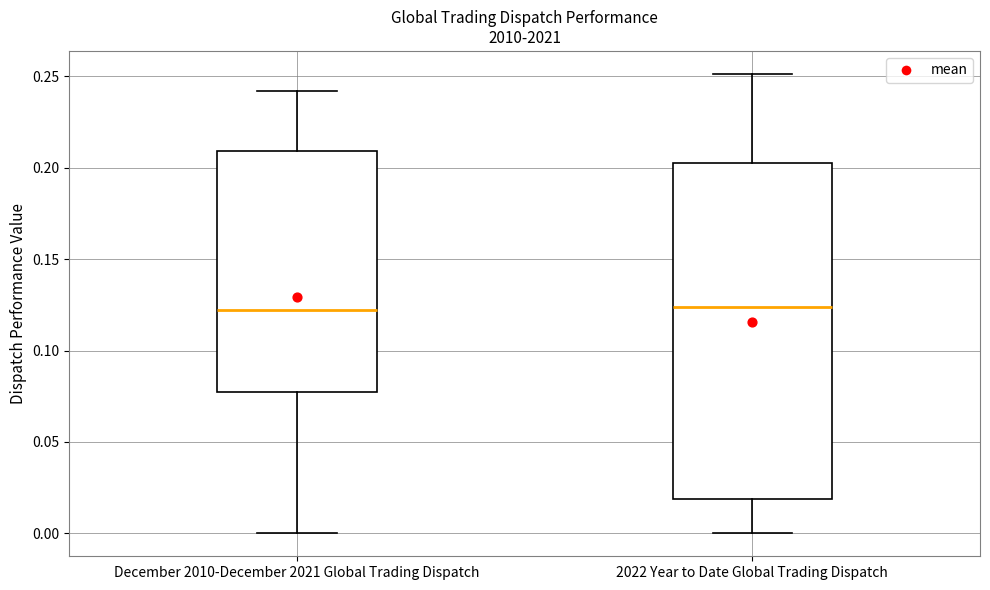

Reading left to right, transcribe this box plot: for each box, give where its median line is, the range the box spans, and where its two whiskers end, as read against the y-axis. The values are not printed on the chart, so give them approximately, as read against the axis.

December 2010-December 2021 Global Trading Dispatch: median 0.120, box 0.075 to 0.210, whiskers 0.000 to 0.240
2022 Year to Date Global Trading Dispatch: median 0.125, box 0.020 to 0.205, whiskers 0.000 to 0.250